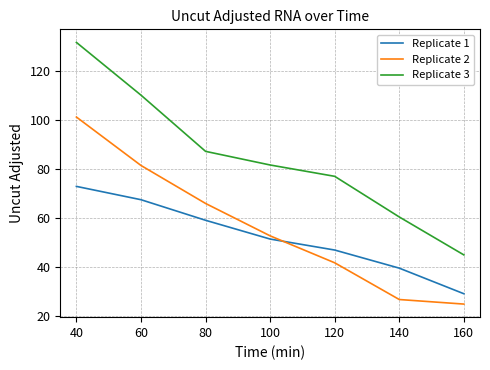

What is the difference between the maximum and minimum values in the Replicate 2 series?

76.4